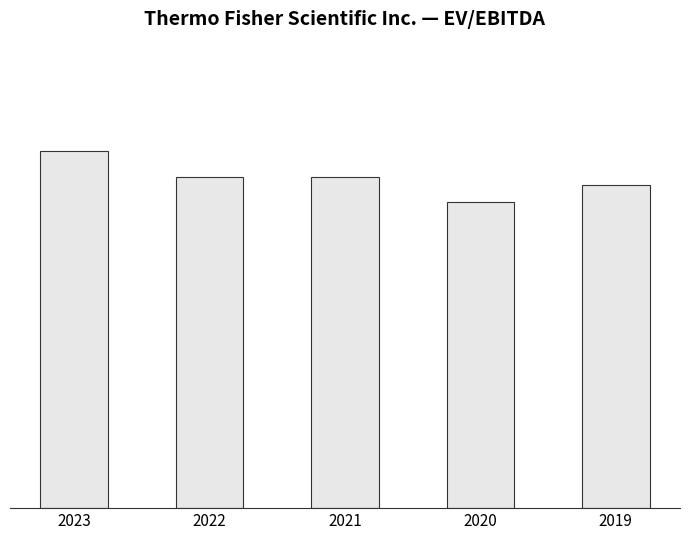

Does the chart contain any negative values?

No